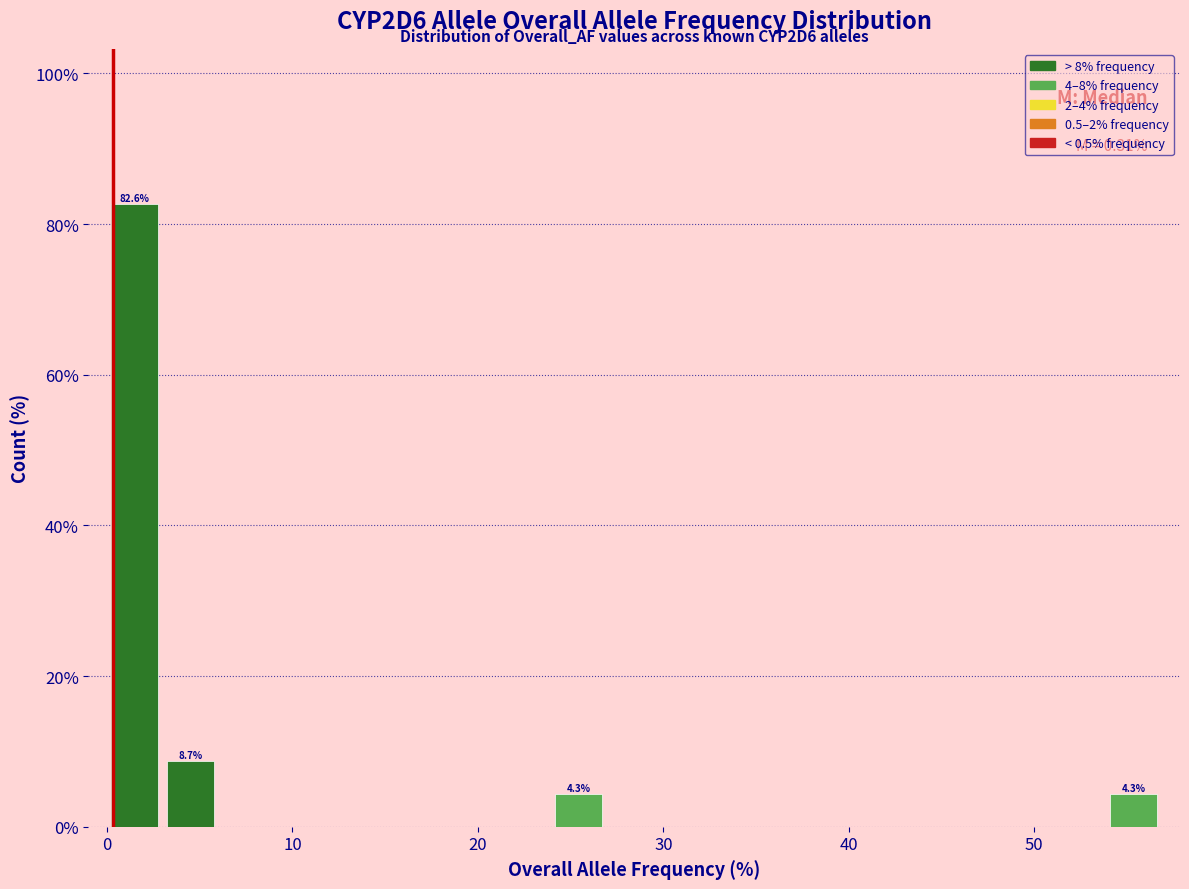

Around what value on the x-axis is the tallest bar? Give the approximate position of its centre, as read against the axis.

1